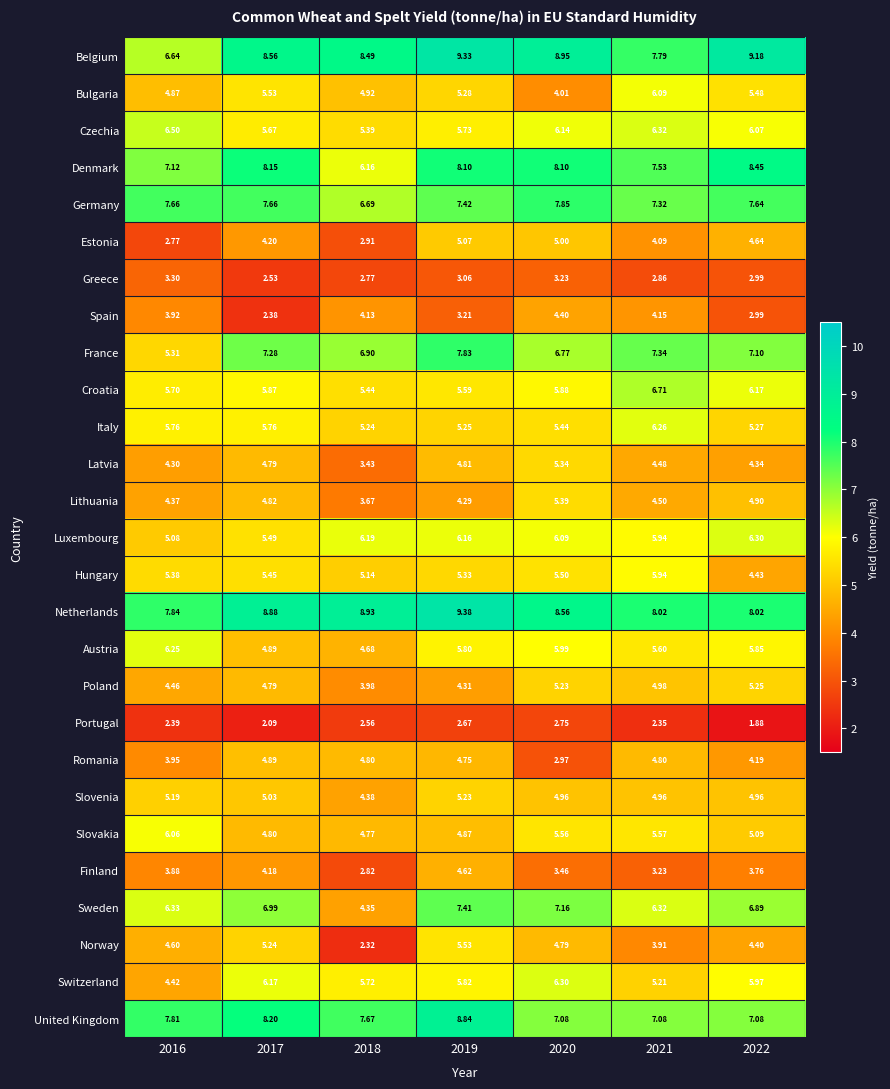

At 2020, list the series in order from largest to smallest.

Belgium, Netherlands, Denmark, Germany, Sweden, United Kingdom, France, Switzerland, Czechia, Luxembourg, Austria, Croatia, Slovakia, Hungary, Italy, Lithuania, Latvia, Poland, Estonia, Slovenia, Norway, Spain, Bulgaria, Finland, Greece, Romania, Portugal